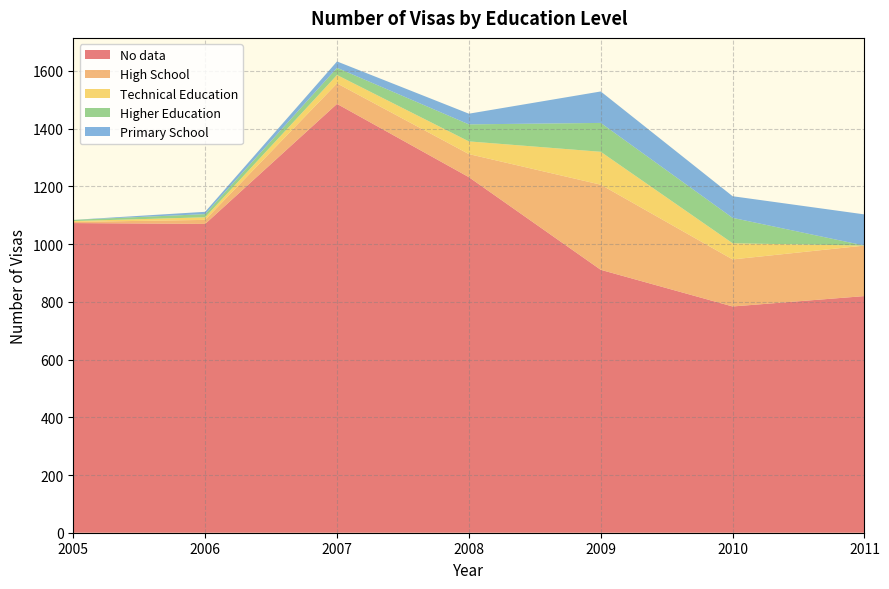

Reading left to right, what are all the values shown in this chart?

No data: 1073	1070	1486	1232	911	784	820
High School: 4	14	71	80	295	163	175
Technical Education: 3	9	29	44	114	56	0
Higher Education: 4	11	25	59	100	88	0
Primary School: 0	8	22	37	109	75	108